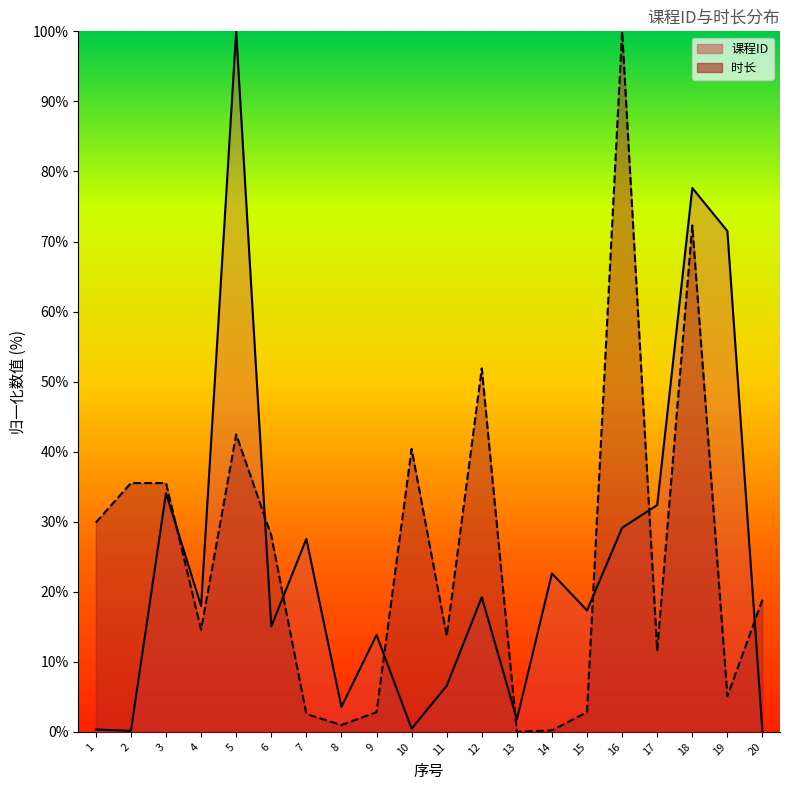

What is the maximum value for 课程ID?

100.0